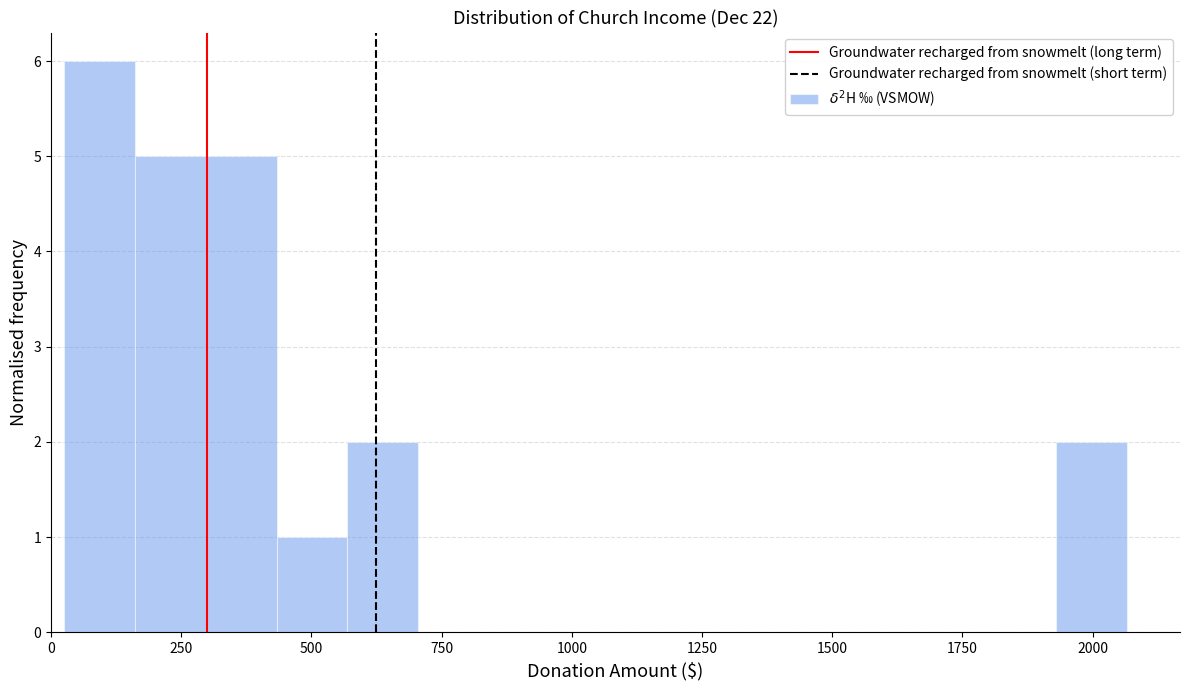

Around what value on the x-axis is the tallest bar? Give the approximate position of its centre, as read against the axis.

100